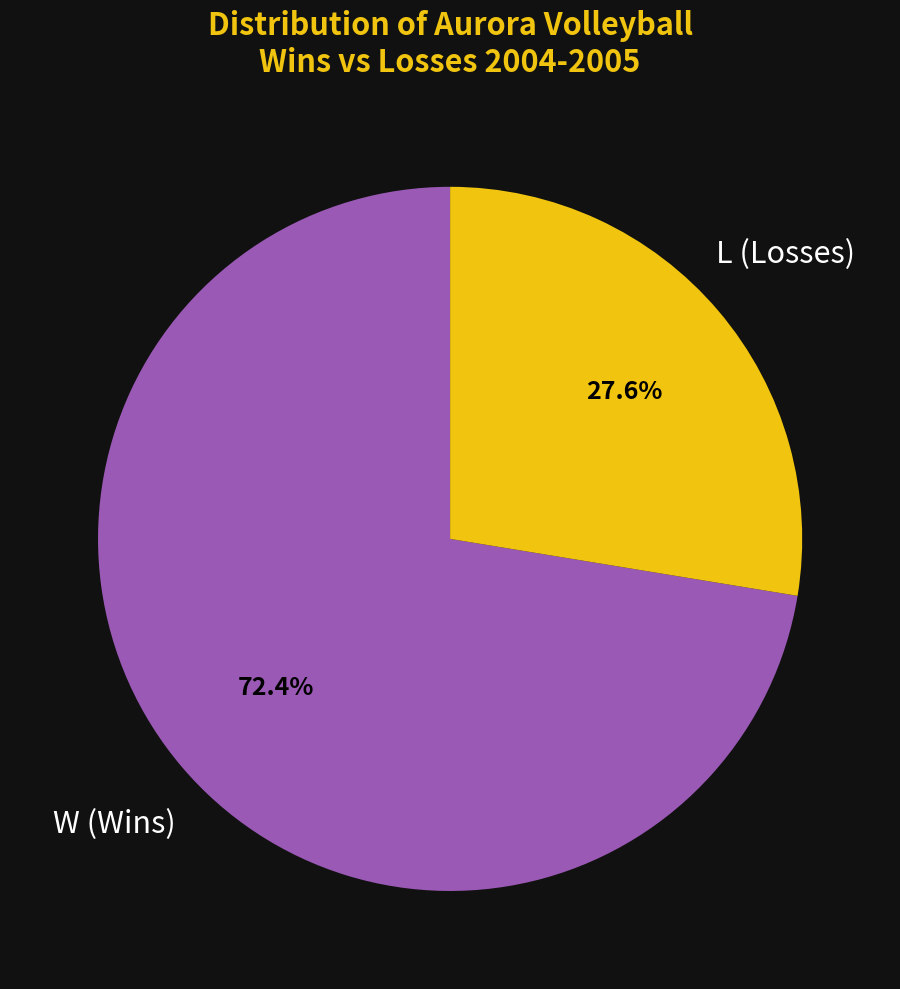

Rank the categories by value from highest to lowest.

W, L